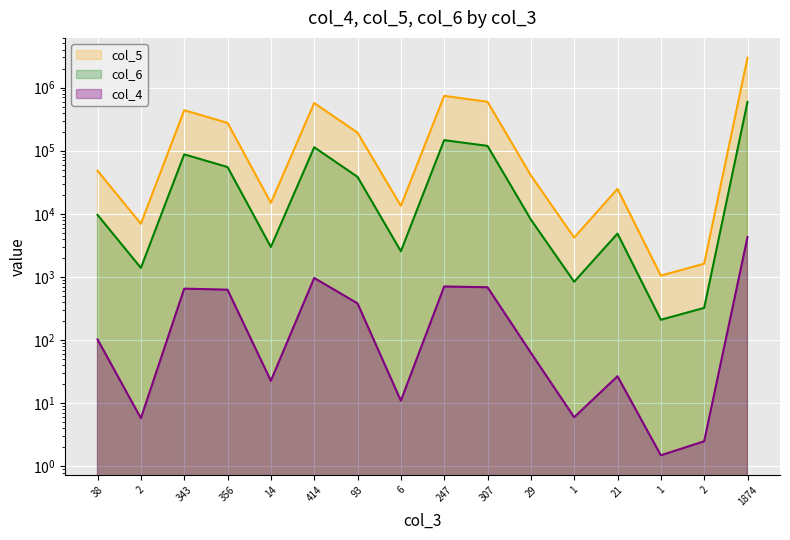

What is the sum of the col_6 values at 38 and 21?

14466.2